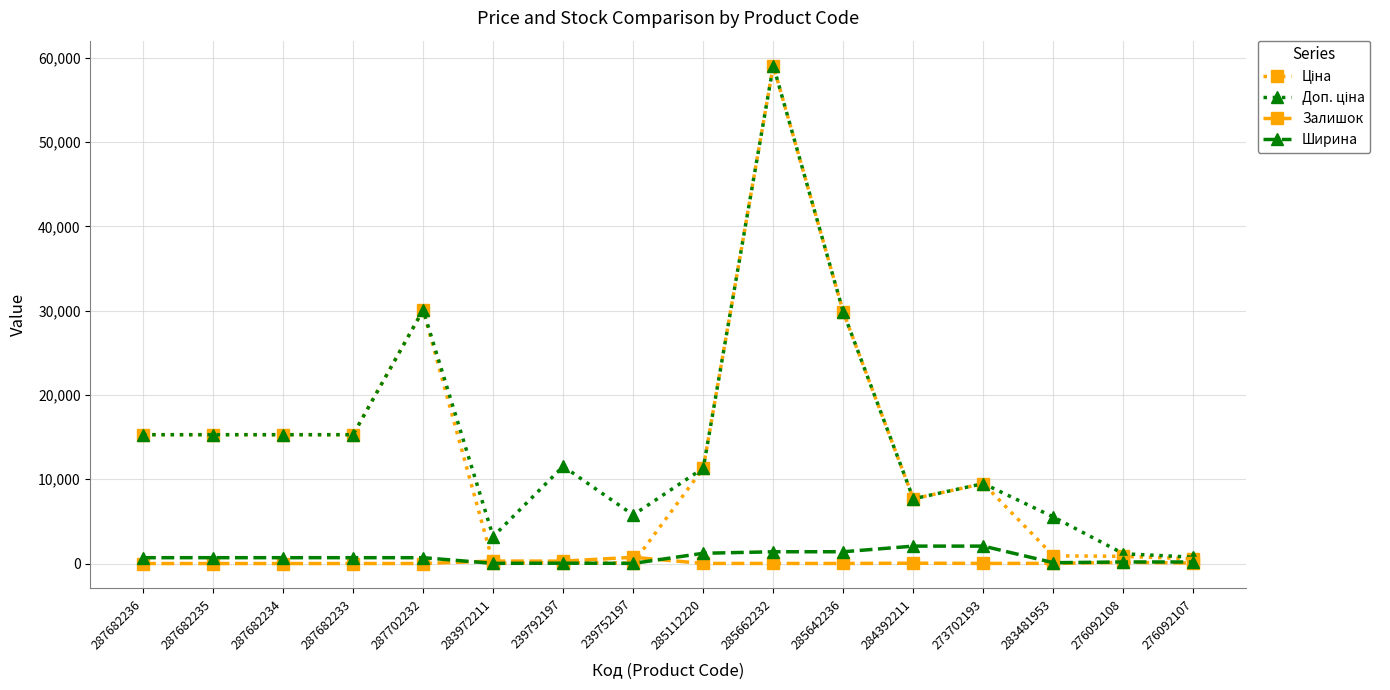

What is the greatest value displayed?

59075.7